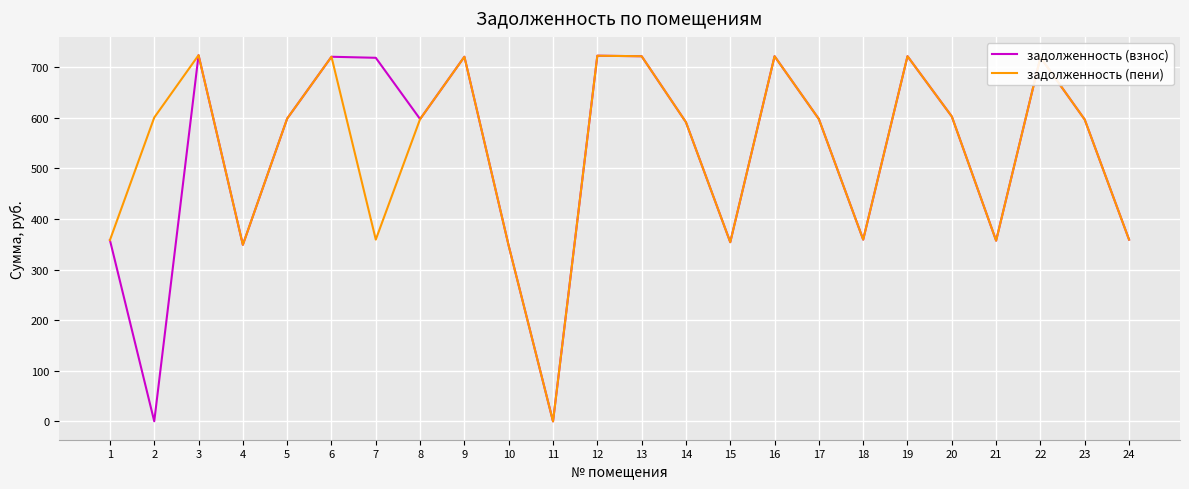

The value of задолженность (пени) at 12 is 204.1. True or false?

False